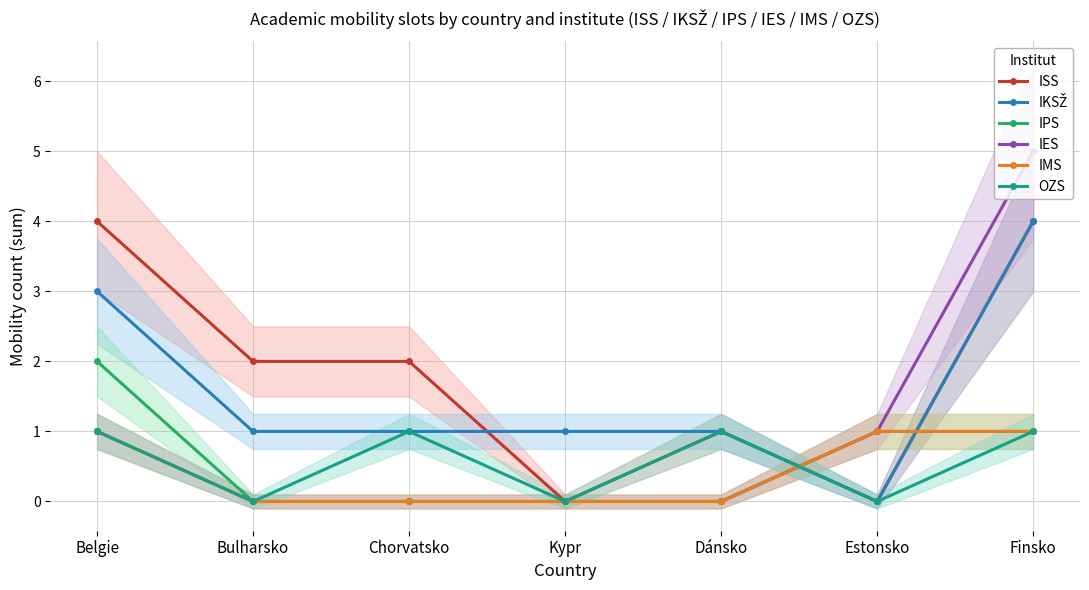

What is the maximum value shown in the chart?

5